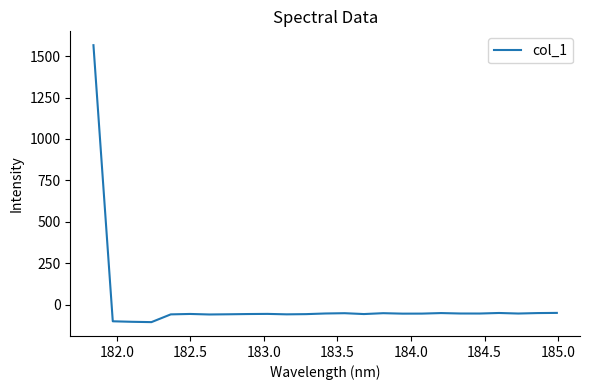

What is the maximum value shown in the chart?

1566.3